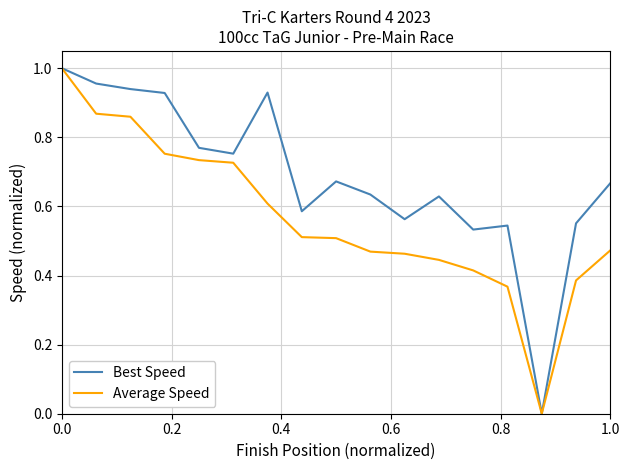

Which series has the largest total across all categories?

Best Speed